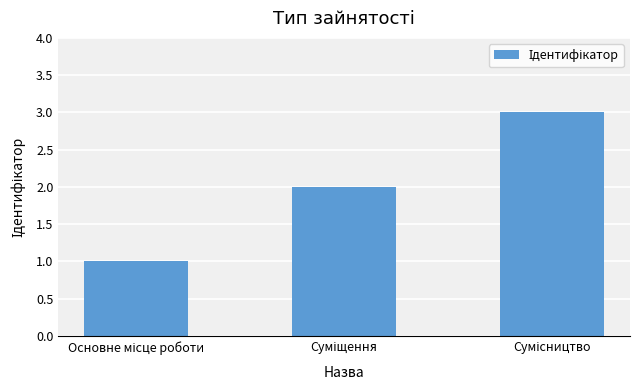

How many values are between 1 and 3?

3